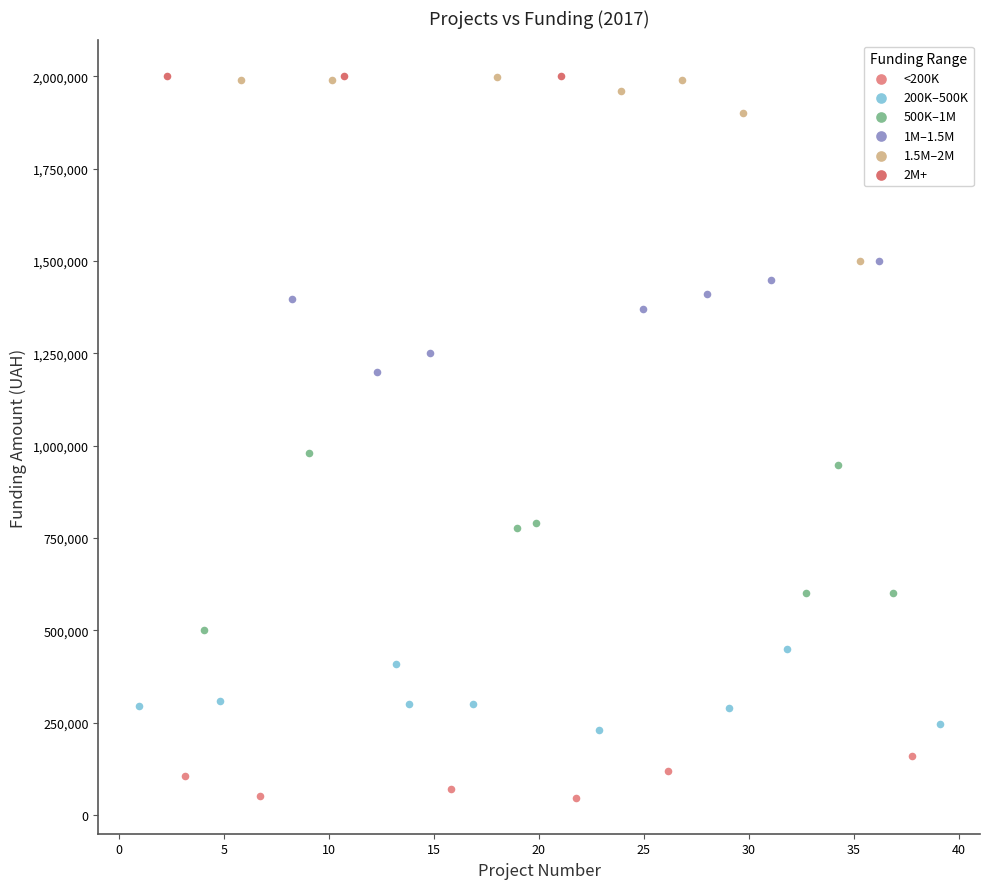

Which series reaches the minimum Y coordinate?

<200K